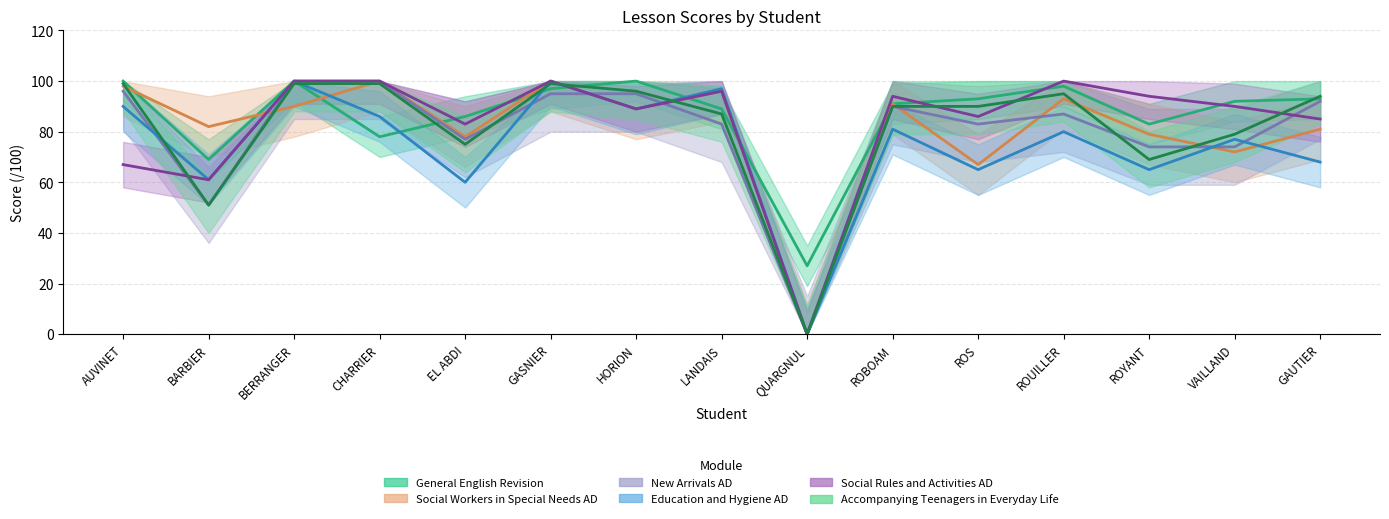

At which category is the sum across all series the highest?

GASNIER